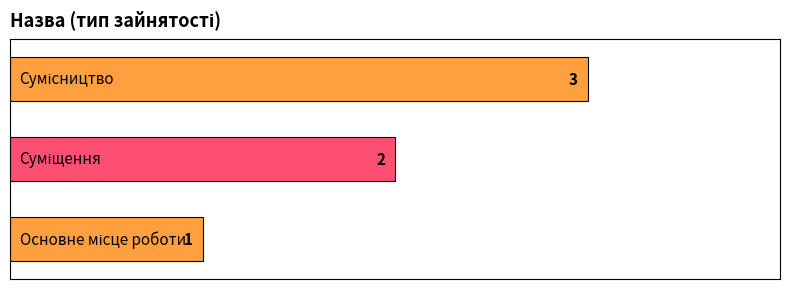

What is the difference between the maximum and minimum values?

2